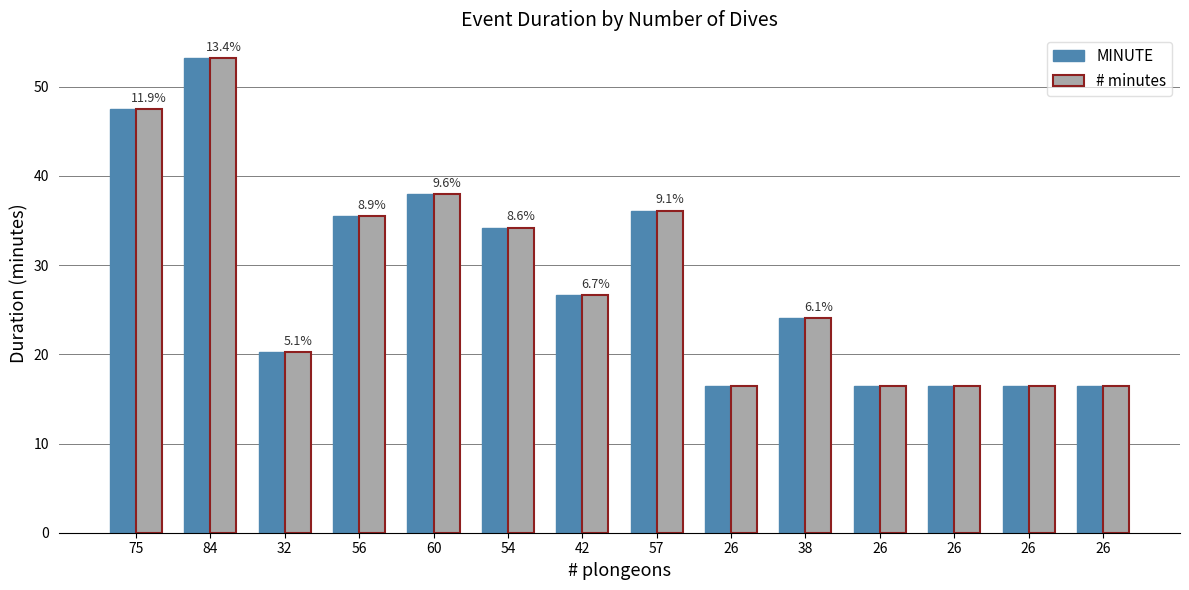

Does the chart contain stacked bars?

No